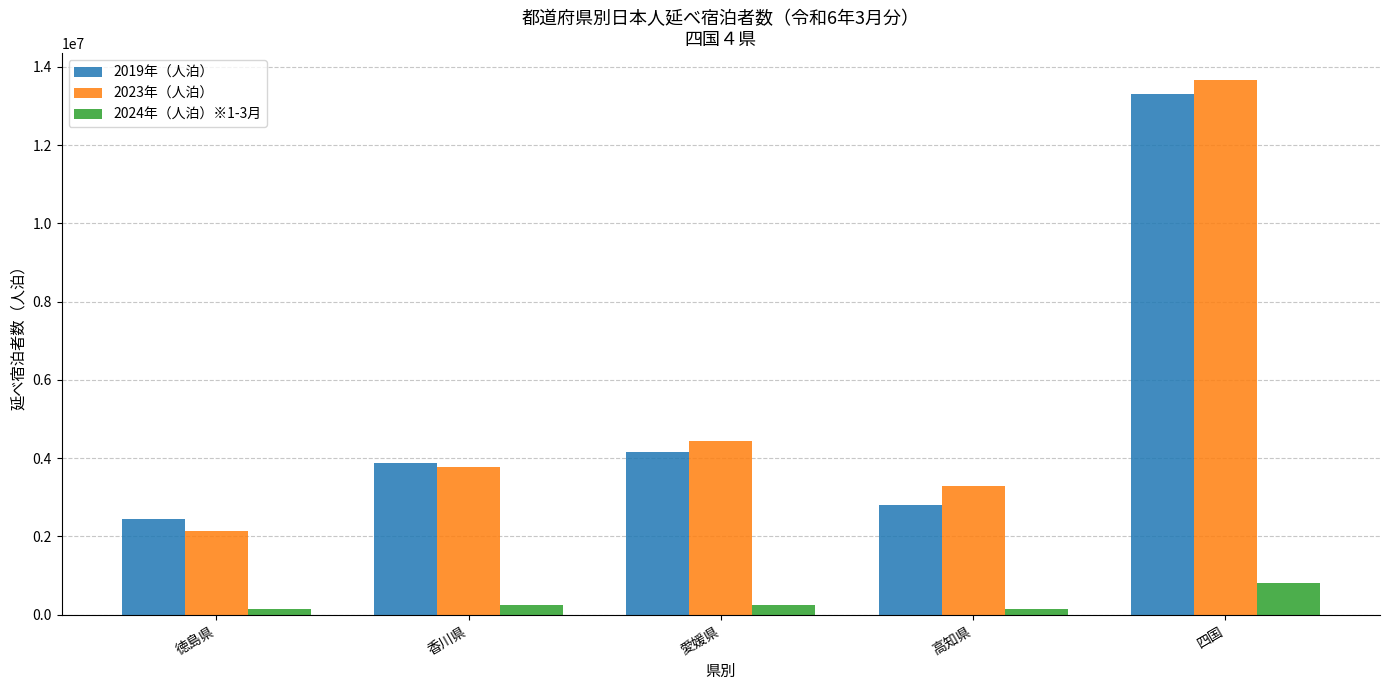

What is the average value of the 2019年（人泊） series?

5319800